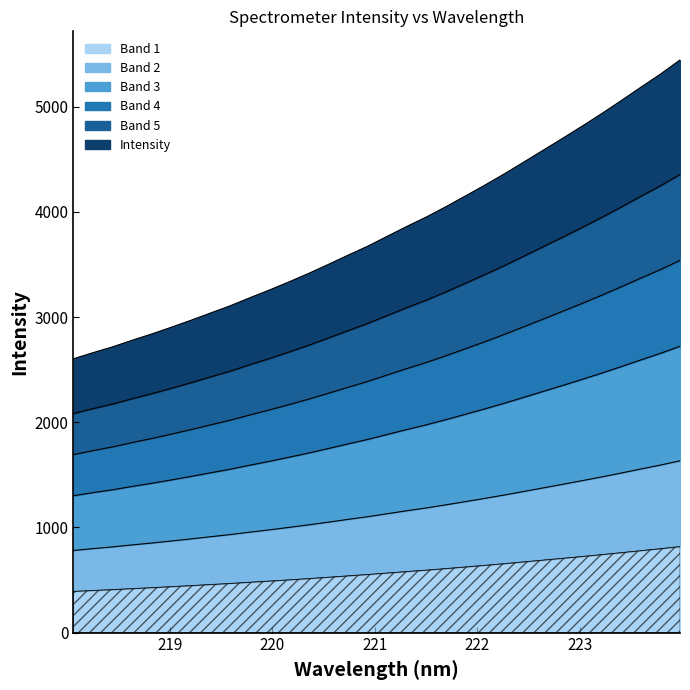

True or false: the data shows 407.4 at 218.442.

True